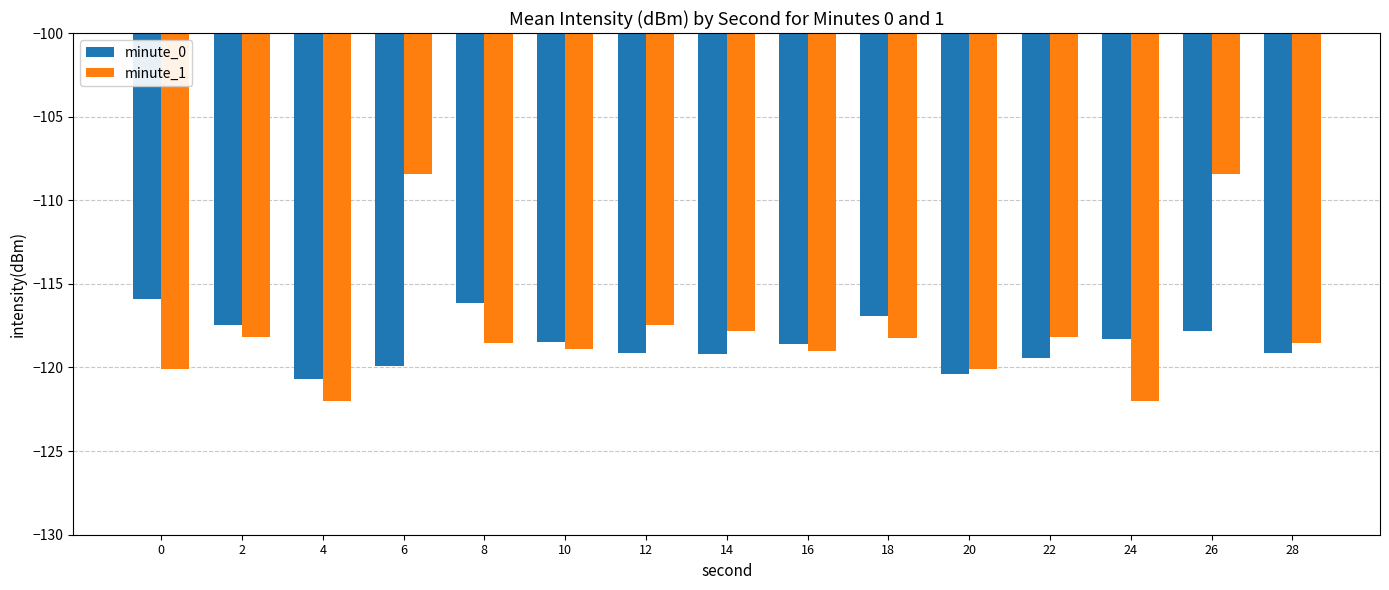

The minute_1 series shows -182.4 at 16. True or false?

False